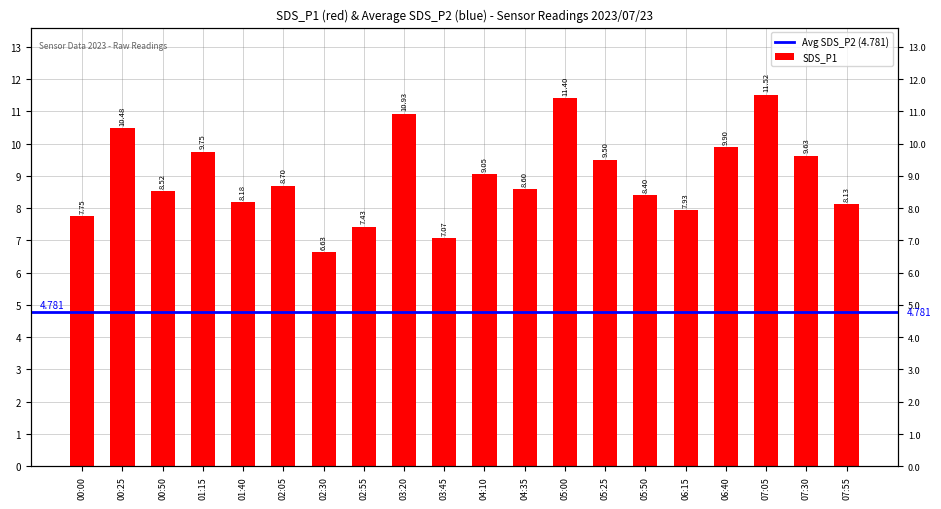

How many data points does each series have?

20